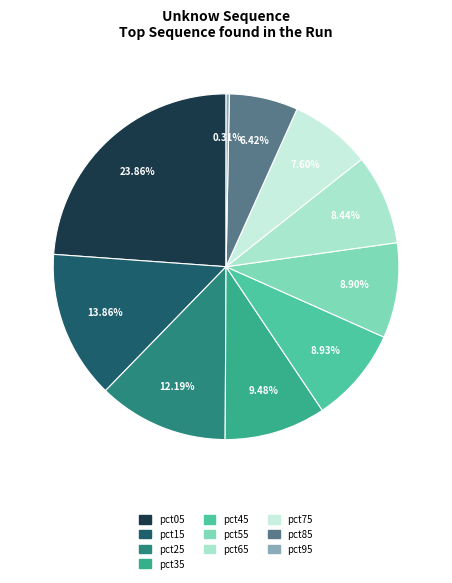

How many slices are in this pie chart?

10